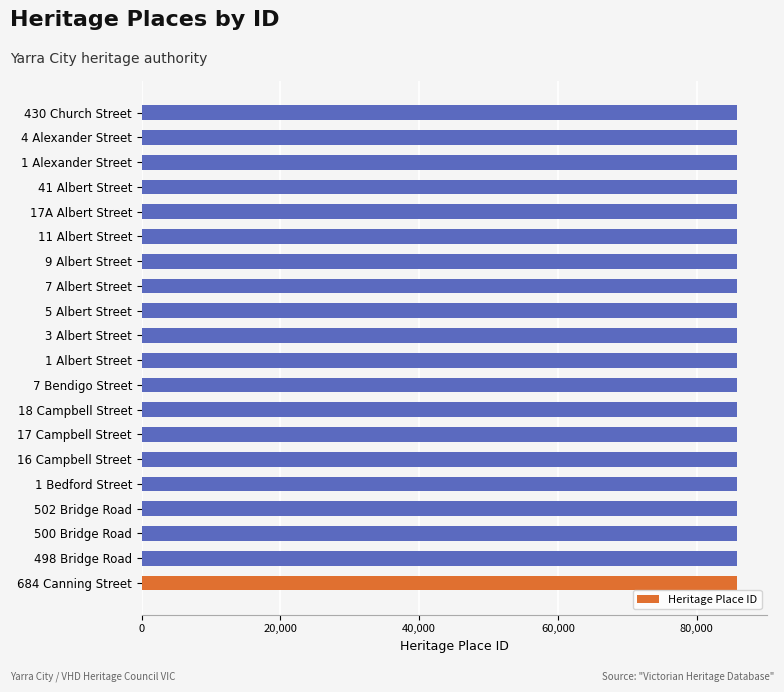

Approximately how many times larger is the value at 17 Campbell Street compared to 17A Albert Street?

1.0